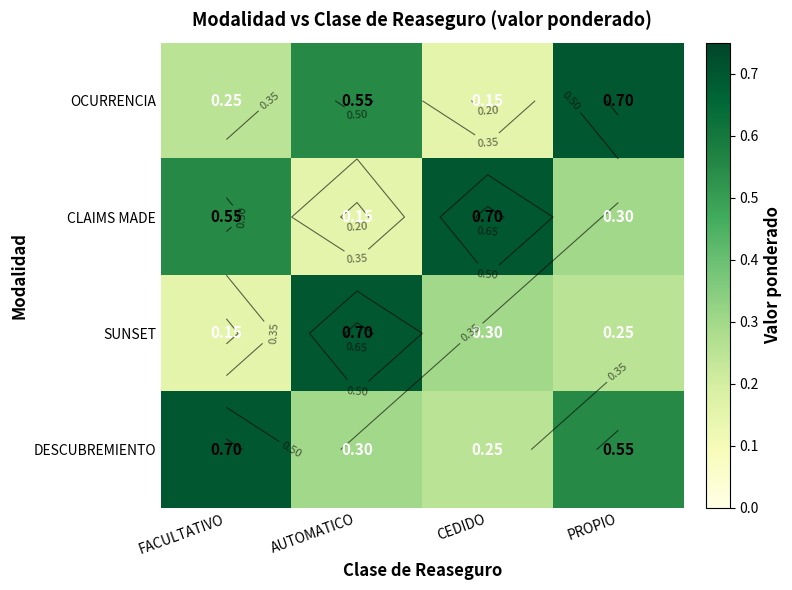

Rank the series at AUTOMATICO from highest to lowest value.

SUNSET, OCURRENCIA, DESCUBREMIENTO, CLAIMS MADE